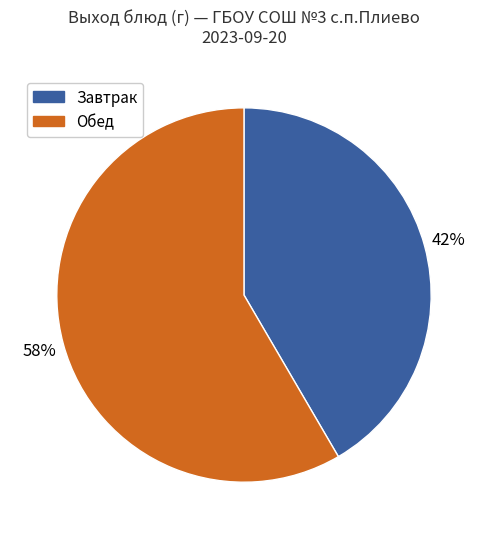

To the nearest percent, what is the average slice percentage?

50%